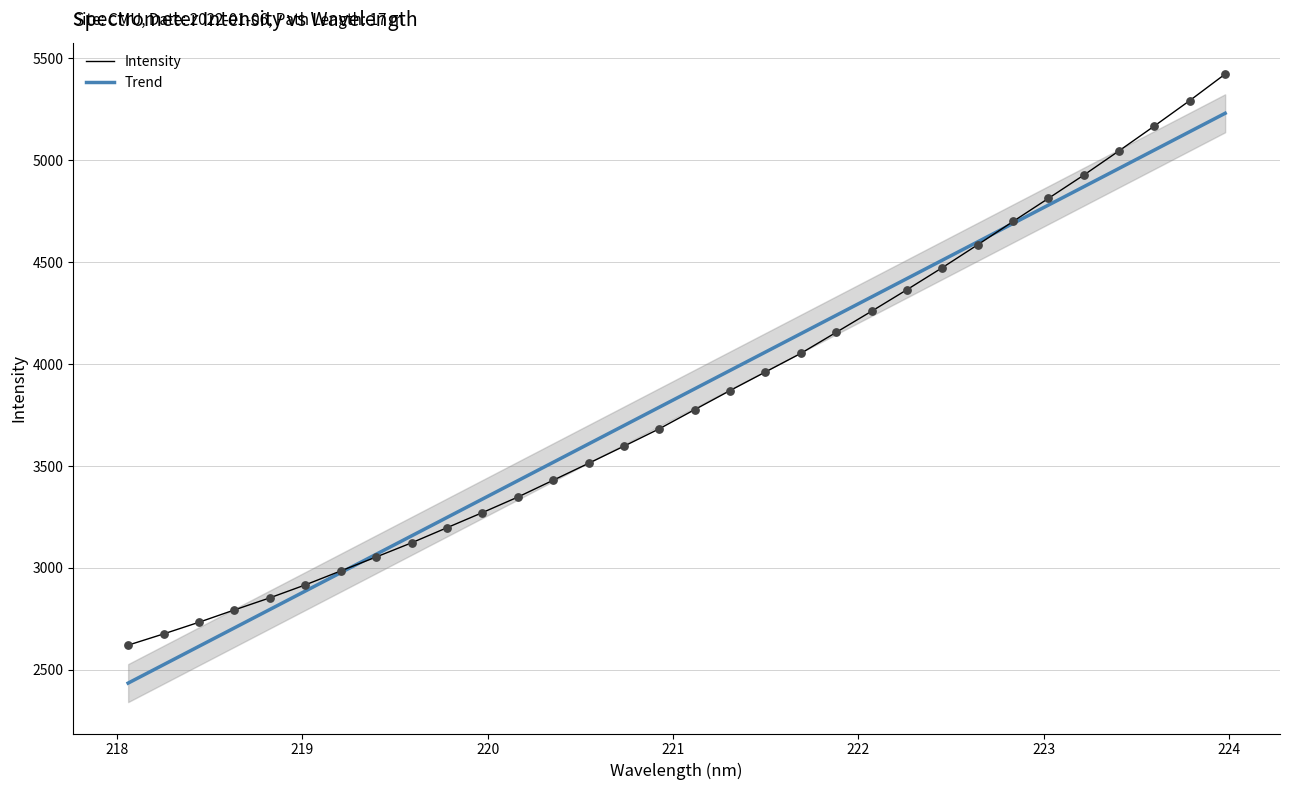

Which series has the widest spread of Y values?

Intensity